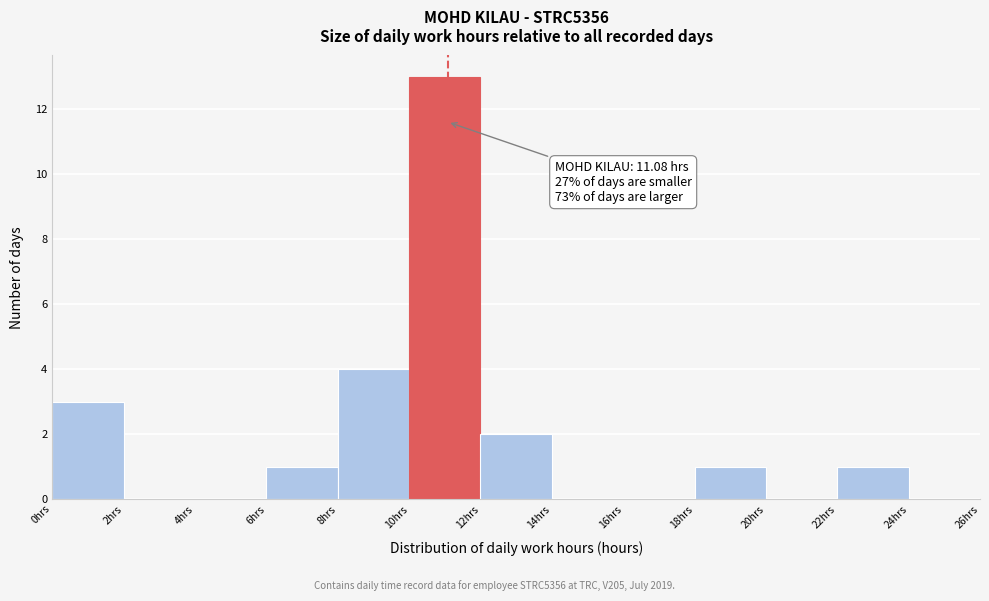

Over which range of the x-axis is the bar tallest?

10 to 12